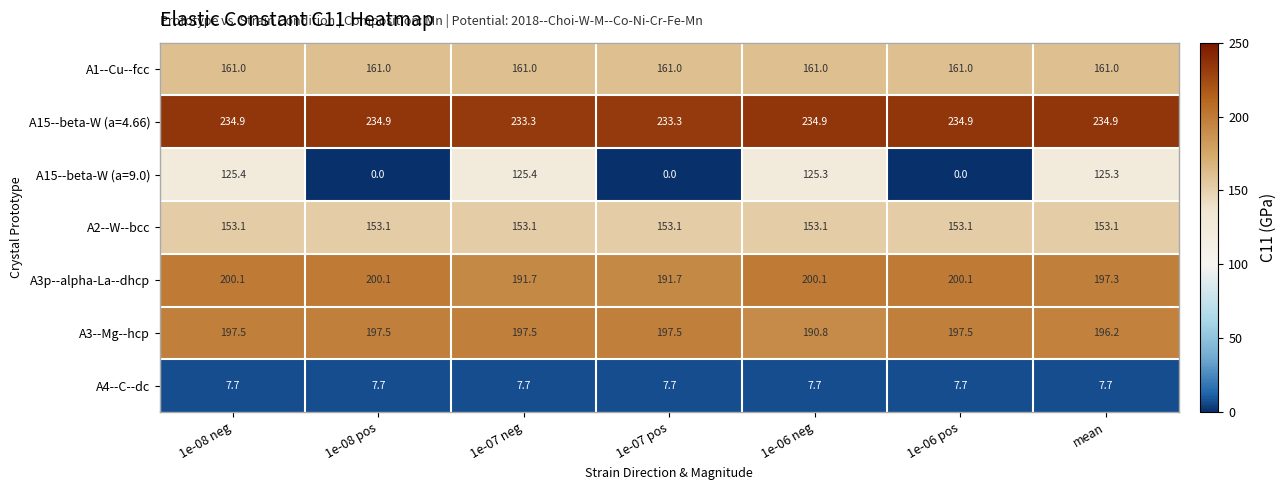

How many values in the A15--beta-W (a=9.0) series are below 125?

3